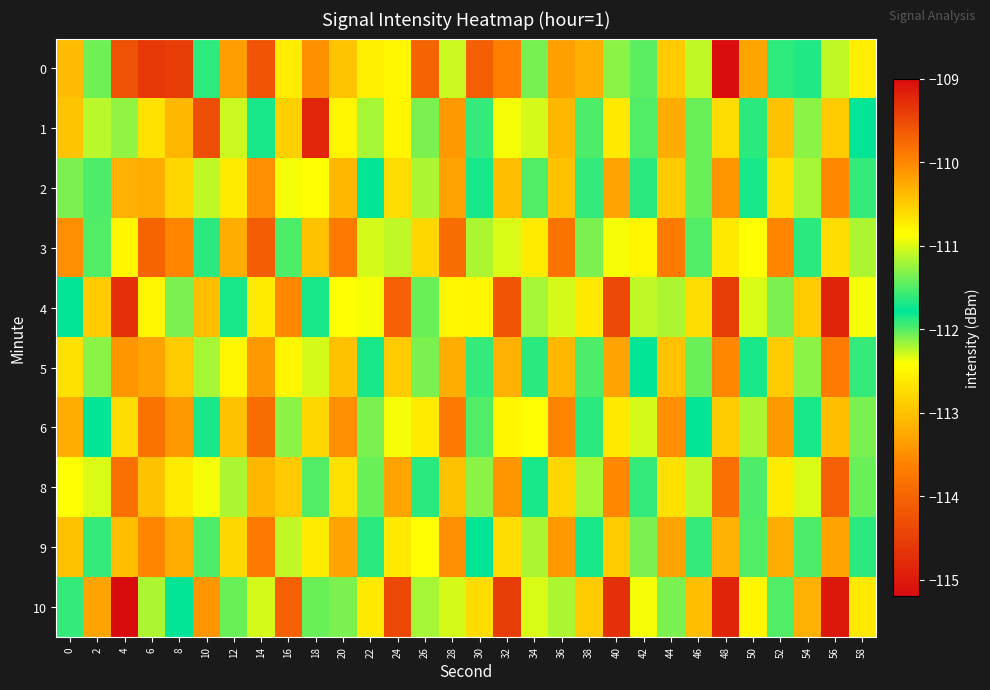

Reading left to right, what are all the values shown in this chart?

0: 0=-113.1	2=-111.4	4=-109.6	6=-114.6	8=-114.5	10=-111.6	12=-113.3	14=-114.2	16=-110.7	18=-113.5	20=-113.0	22=-112.5	24=-112.5	26=-109.7	28=-112.3	30=-114.1	32=-109.9	34=-111.4	36=-113.3	38=-113.2	40=-111.3	42=-111.5	44=-112.9	46=-112.2	48=-115.2	50=-113.3	52=-111.6	54=-111.9	56=-112.3	58=-112.6
1: 0=-110.4	2=-111.1	4=-111.3	6=-110.7	8=-110.3	10=-109.6	12=-112.3	14=-111.7	16=-112.9	18=-114.8	20=-112.5	22=-111.2	24=-110.8	26=-112.1	28=-113.4	30=-111.6	32=-110.9	34=-112.3	36=-113.1	38=-111.5	40=-110.7	42=-112.0	44=-113.2	46=-111.4	48=-110.6	50=-111.9	52=-113.0	54=-111.3	56=-110.5	58=-111.8
2: 0=-112.1	2=-111.5	4=-110.3	6=-113.2	8=-112.8	10=-111.1	12=-112.6	14=-113.5	16=-110.9	18=-112.4	20=-113.1	22=-111.8	24=-110.6	26=-112.2	28=-113.3	30=-111.7	32=-110.4	34=-112.0	36=-113.0	38=-111.6	40=-110.2	42=-111.9	44=-112.9	46=-111.4	48=-110.1	50=-111.7	52=-112.7	54=-111.2	56=-110.0	58=-111.6
3: 0=-113.5	2=-112.0	4=-110.8	6=-114.0	8=-113.6	10=-111.9	12=-113.2	14=-114.1	16=-111.5	18=-113.0	20=-113.7	22=-112.3	24=-111.1	26=-112.8	28=-113.9	30=-112.2	32=-111.0	34=-112.6	36=-113.8	38=-112.1	40=-110.9	42=-112.5	44=-113.7	46=-112.0	48=-110.7	50=-112.4	52=-113.6	54=-111.9	56=-110.6	58=-112.2
4: 0=-111.8	2=-110.5	4=-109.3	6=-112.5	8=-112.1	10=-110.4	12=-111.7	14=-112.6	16=-110.0	18=-111.7	20=-112.4	22=-110.9	24=-109.7	26=-111.4	28=-112.5	30=-110.8	32=-109.6	34=-111.2	36=-112.3	38=-110.7	40=-109.5	42=-111.1	44=-112.2	46=-110.6	48=-109.4	50=-111.0	52=-112.1	54=-110.5	56=-109.2	58=-110.9
5: 0=-112.7	2=-111.3	4=-110.1	6=-113.3	8=-112.9	10=-111.2	12=-112.5	14=-113.4	16=-110.8	18=-112.3	20=-113.0	22=-111.7	24=-110.5	26=-112.1	28=-113.2	30=-111.6	32=-110.3	34=-111.9	36=-113.1	38=-111.5	40=-110.2	42=-111.8	44=-113.0	46=-111.4	48=-110.0	50=-111.7	52=-112.9	54=-111.3	56=-109.9	58=-111.6
6: 0=-113.2	2=-111.8	4=-110.6	6=-113.8	8=-113.4	10=-111.7	12=-113.0	14=-113.9	16=-111.3	18=-112.8	20=-113.5	22=-112.1	24=-110.9	26=-112.6	28=-113.7	30=-112.0	32=-110.8	34=-112.4	36=-113.6	38=-111.9	40=-110.7	42=-112.3	44=-113.5	46=-111.8	48=-110.5	50=-112.2	52=-113.4	54=-111.7	56=-110.4	58=-112.1
8: 0=-112.4	2=-111.0	4=-109.8	6=-113.0	8=-112.6	10=-110.9	12=-112.2	14=-113.1	16=-110.5	18=-112.0	20=-112.7	22=-111.4	24=-110.2	26=-111.9	28=-113.0	30=-111.3	32=-110.1	34=-111.7	36=-112.8	38=-111.2	40=-110.0	42=-111.6	44=-112.7	46=-111.1	48=-109.8	50=-111.5	52=-112.6	54=-111.0	56=-109.7	58=-111.4
9: 0=-113.0	2=-111.6	4=-110.4	6=-113.6	8=-113.2	10=-111.5	12=-112.8	14=-113.7	16=-111.1	18=-112.6	20=-113.3	22=-111.9	24=-110.7	26=-112.4	28=-113.5	30=-111.8	32=-110.6	34=-112.2	36=-113.4	38=-111.7	40=-110.5	42=-112.1	44=-113.3	46=-111.6	48=-110.3	50=-112.0	52=-113.2	54=-111.5	56=-110.2	58=-111.9
10: 0=-111.6	2=-110.2	4=-109.0	6=-112.2	8=-111.8	10=-110.1	12=-111.4	14=-112.3	16=-109.7	18=-111.4	20=-112.1	22=-110.7	24=-109.5	26=-111.2	28=-112.3	30=-110.6	32=-109.4	34=-111.0	36=-112.2	38=-110.5	40=-109.3	42=-110.9	44=-112.1	46=-110.4	48=-109.2	50=-110.8	52=-112.0	54=-110.3	56=-109.1	58=-110.7